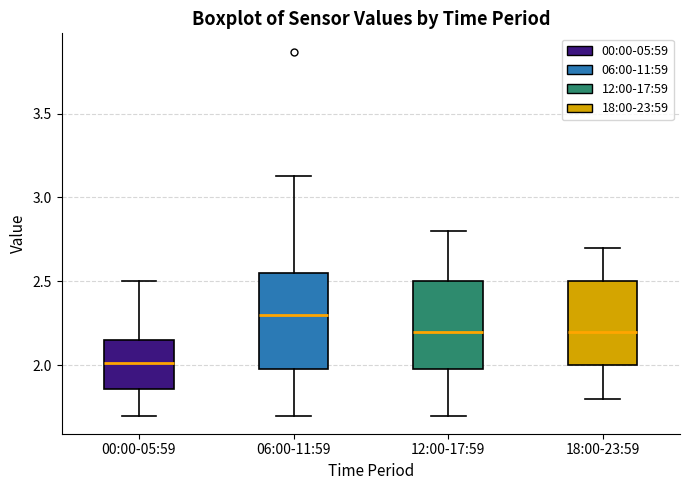

Where does the median line of the box for 06:00-11:59 sit on the y-axis? The values are not printed on the chart, so give them approximately, as read against the axis.

2.30